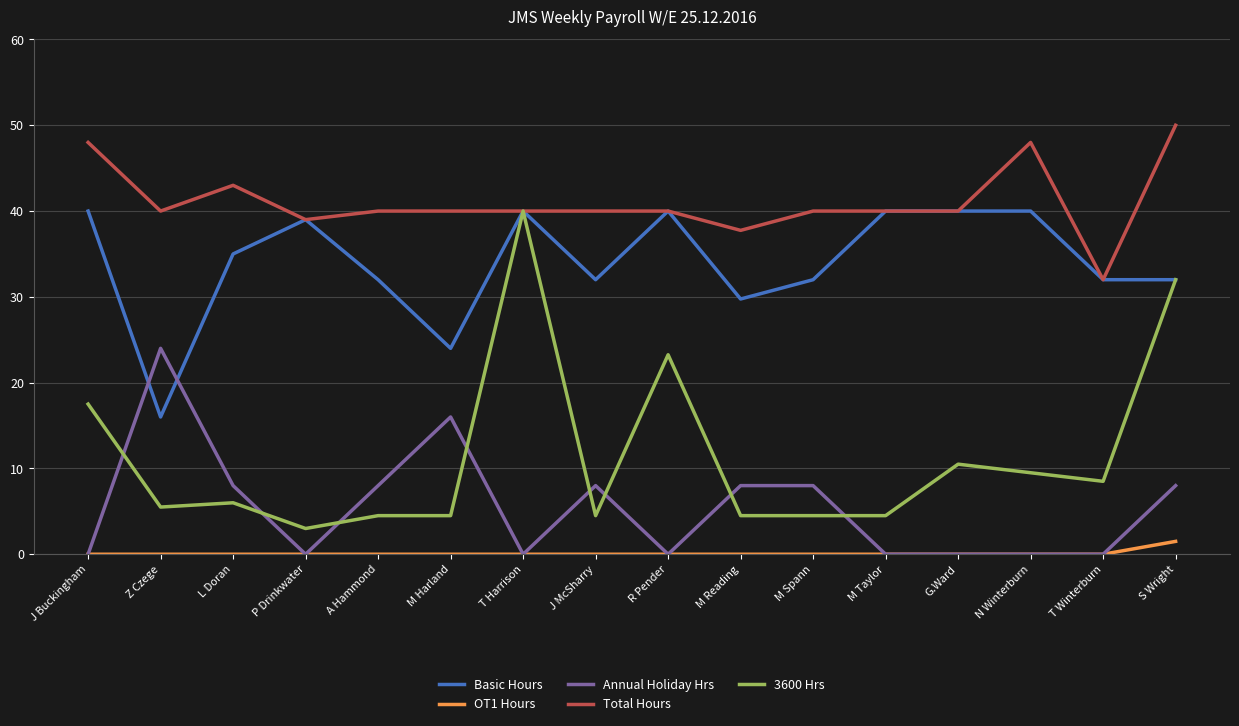

Which series has the largest total across all categories?

Total Hours